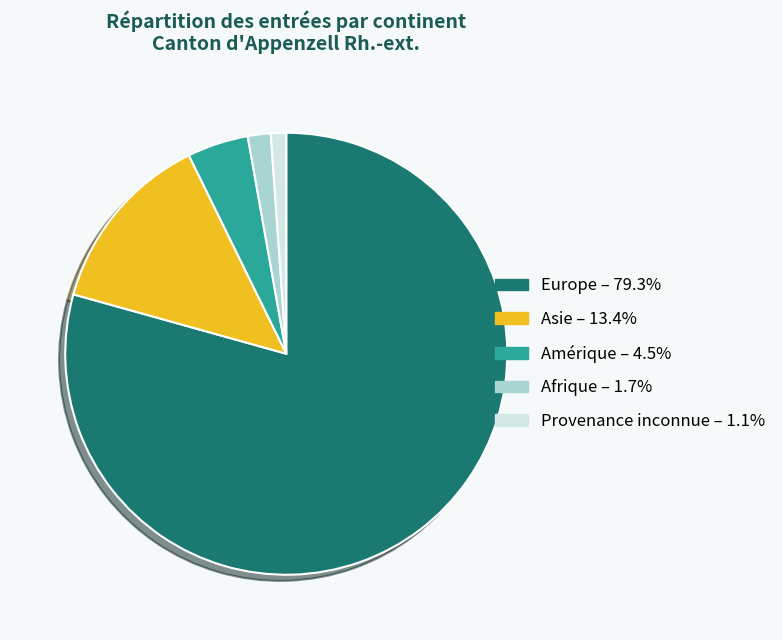

Is there a majority slice in this chart?

Yes